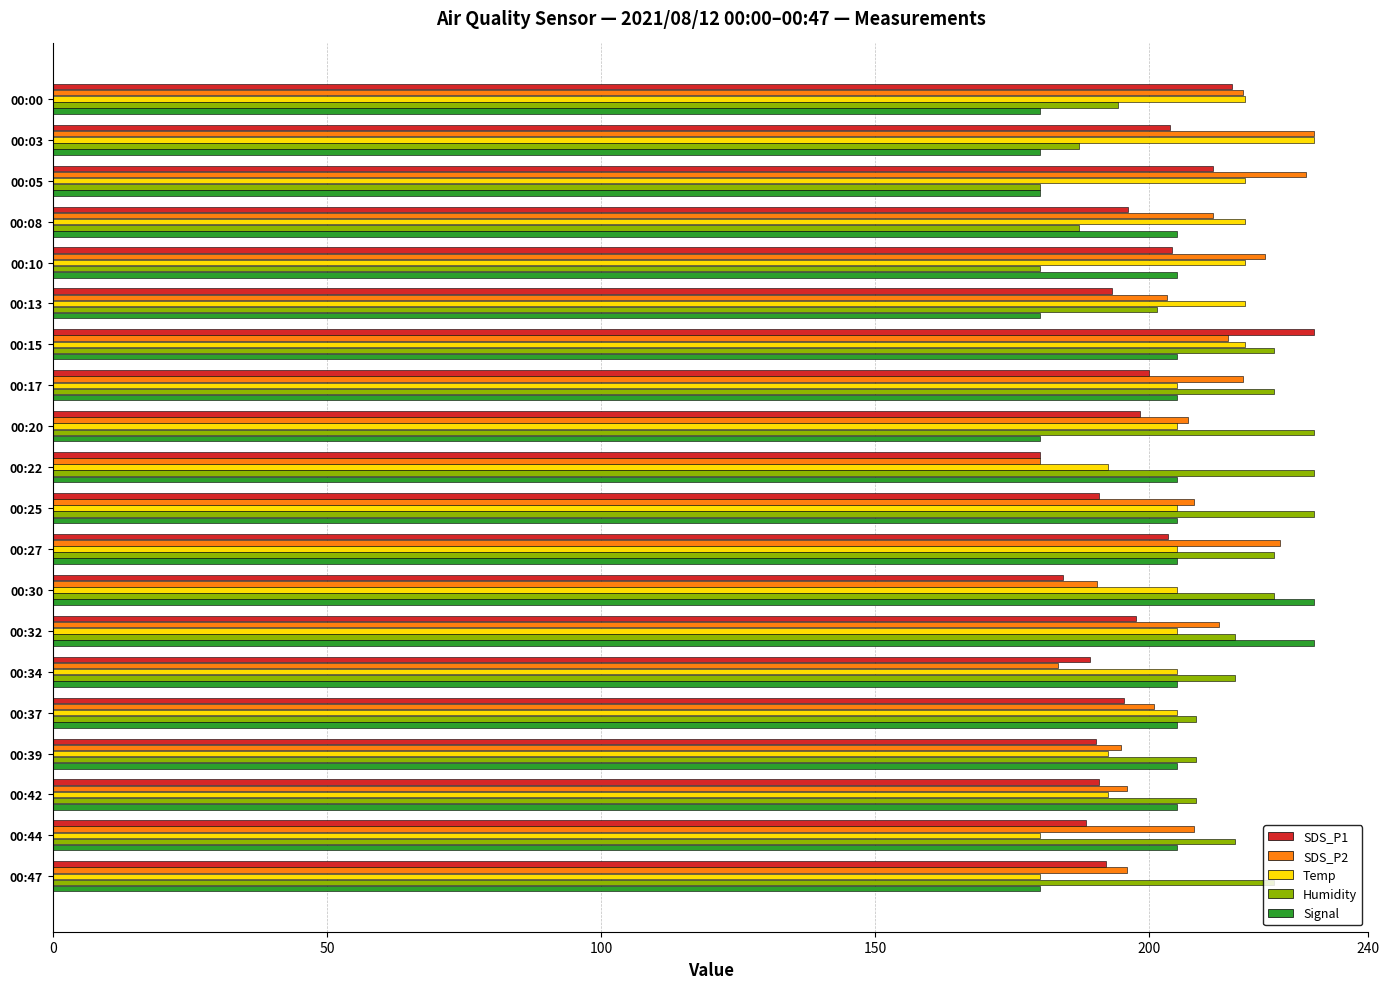

What is the difference between the highest and lowest values at 00:05?

48.7